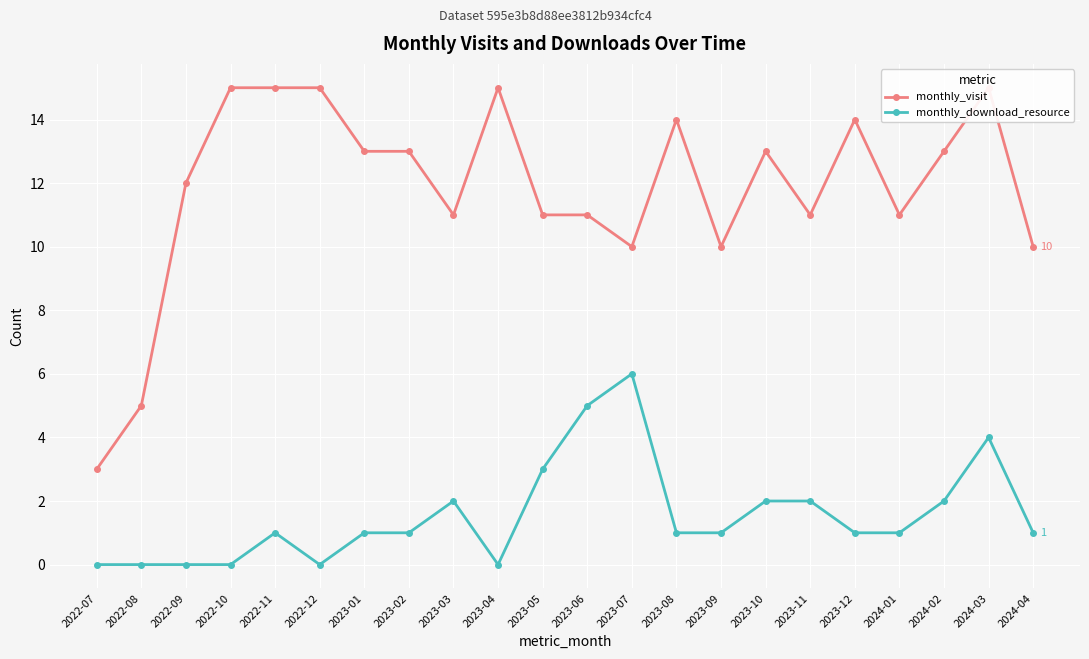

Reading left to right, transcribe all the data shown in this chart.

monthly_visit: 2022-07=3	2022-08=5	2022-09=12	2022-10=15	2022-11=15	2022-12=15	2023-01=13	2023-02=13	2023-03=11	2023-04=15	2023-05=11	2023-06=11	2023-07=10	2023-08=14	2023-09=10	2023-10=13	2023-11=11	2023-12=14	2024-01=11	2024-02=13	2024-03=15	2024-04=10
monthly_download_resource: 2022-07=0	2022-08=0	2022-09=0	2022-10=0	2022-11=1	2022-12=0	2023-01=1	2023-02=1	2023-03=2	2023-04=0	2023-05=3	2023-06=5	2023-07=6	2023-08=1	2023-09=1	2023-10=2	2023-11=2	2023-12=1	2024-01=1	2024-02=2	2024-03=4	2024-04=1